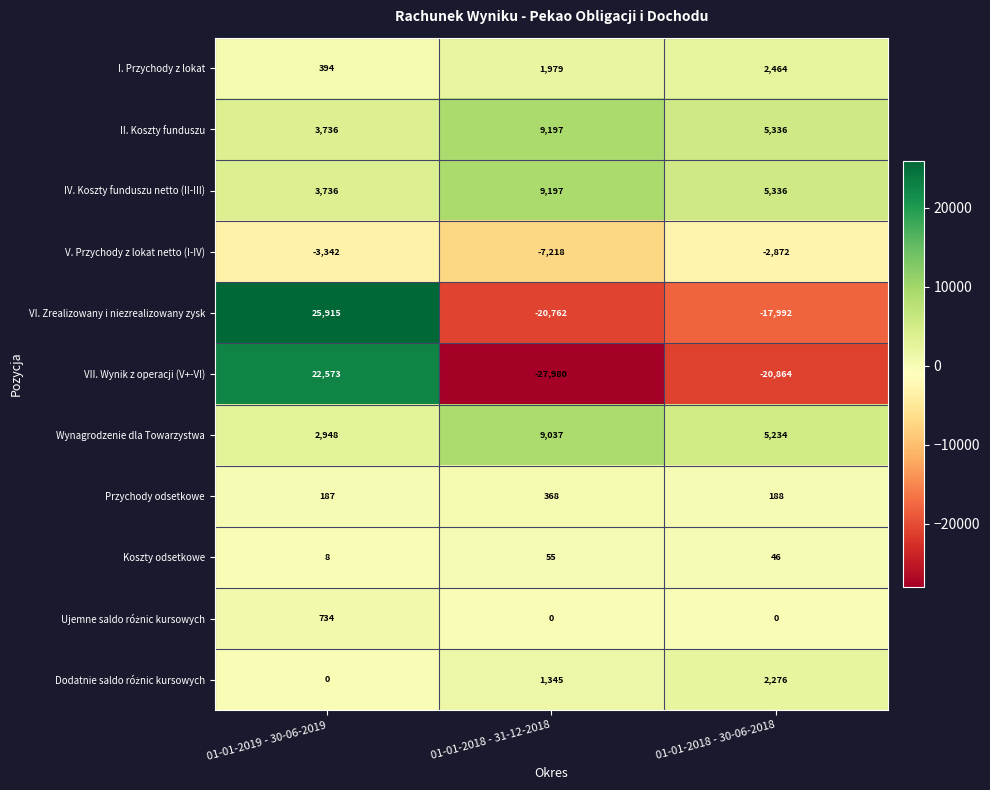

Which series changed the most between 01-01-2018 - 31-12-2018 and 01-01-2018 - 30-06-2018?

VII. Wynik z operacji (V+-VI)